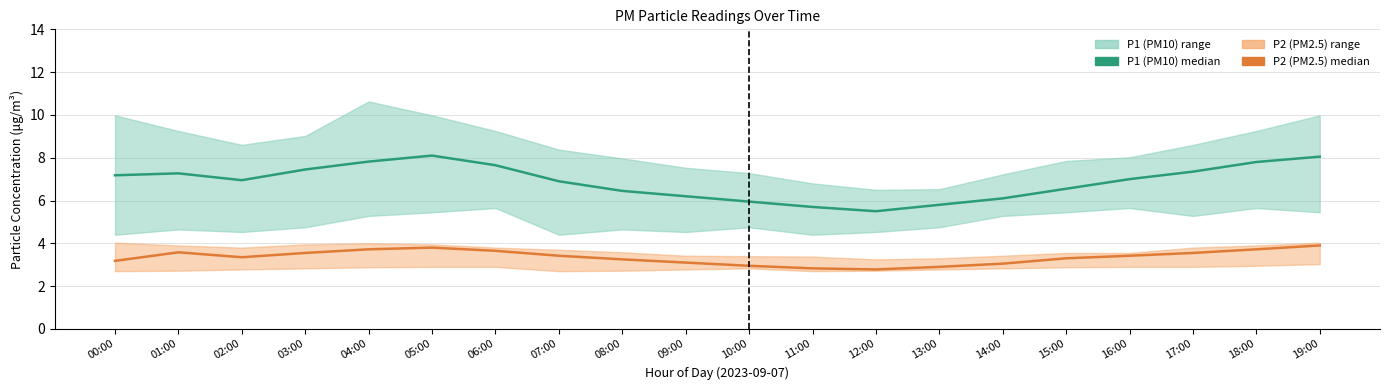

In P2, how many points are higher than both neighbors (excluding endpoints)?

2